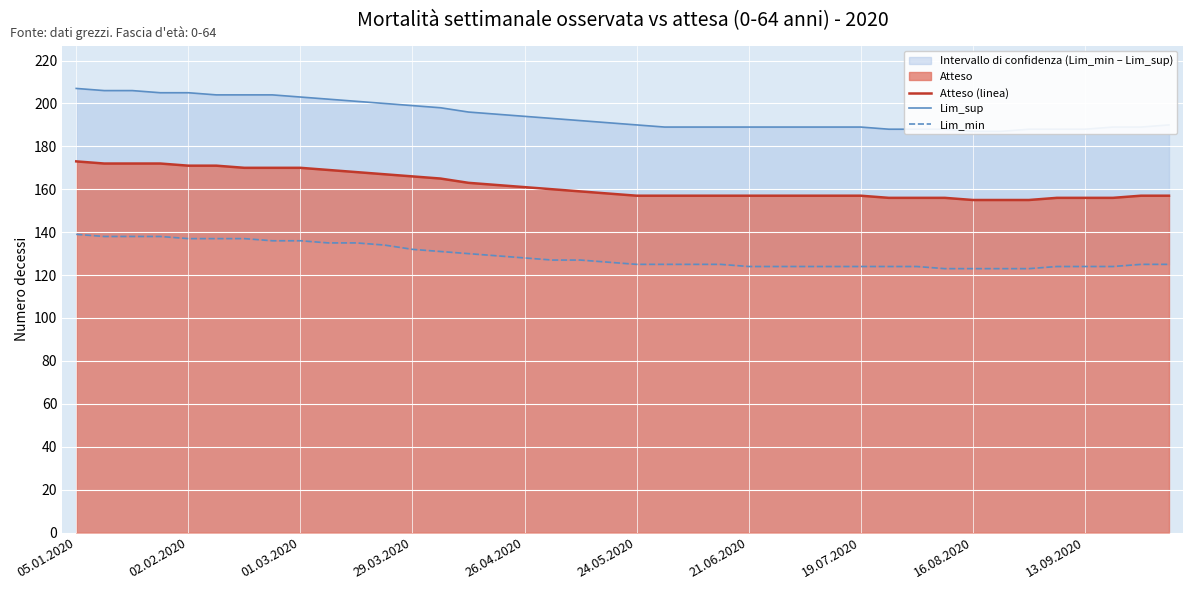

True or false: Atteso (linea) and Lim_sup cross at least once.

False